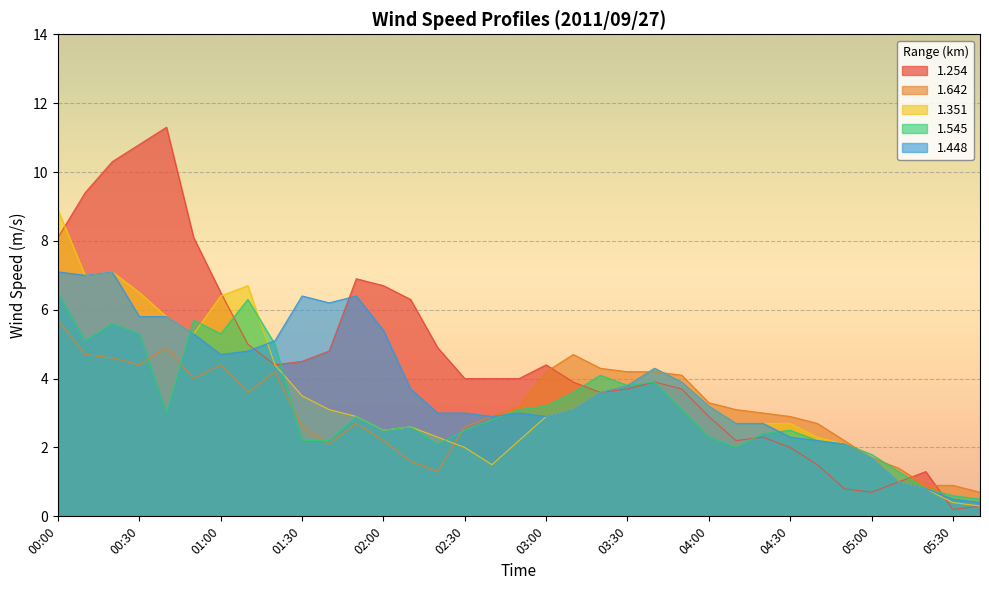

Rank the series at 03:00 from lowest to highest value.

1.351, 1.448, 1.545, 1.642, 1.254